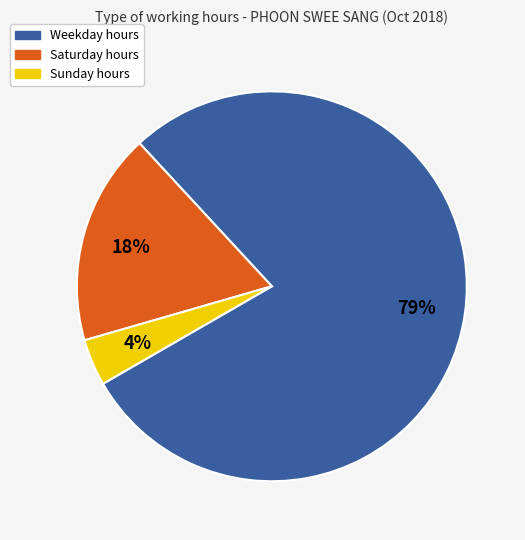

Do Sunday hours and Weekday hours together represent more than half of the pie?

Yes